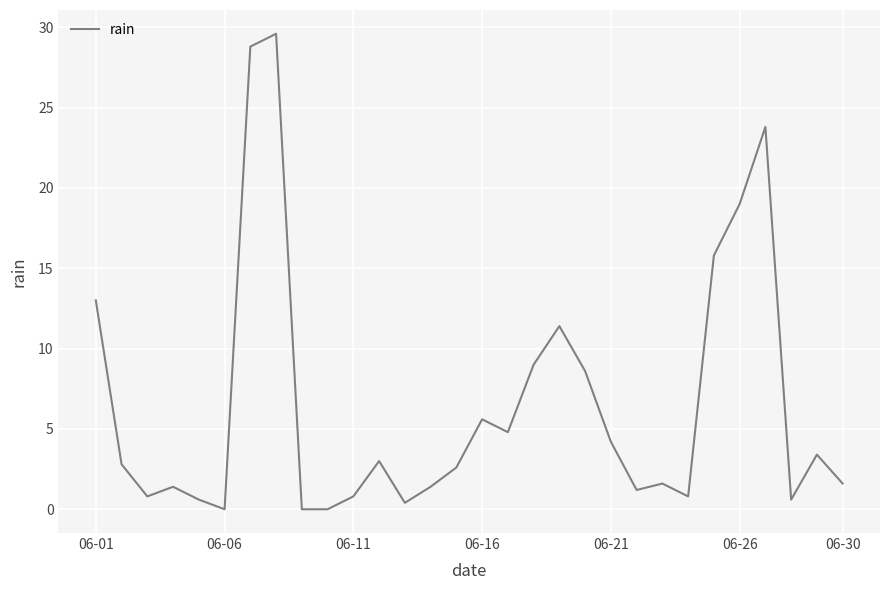

How many categories are shown in the chart?

30